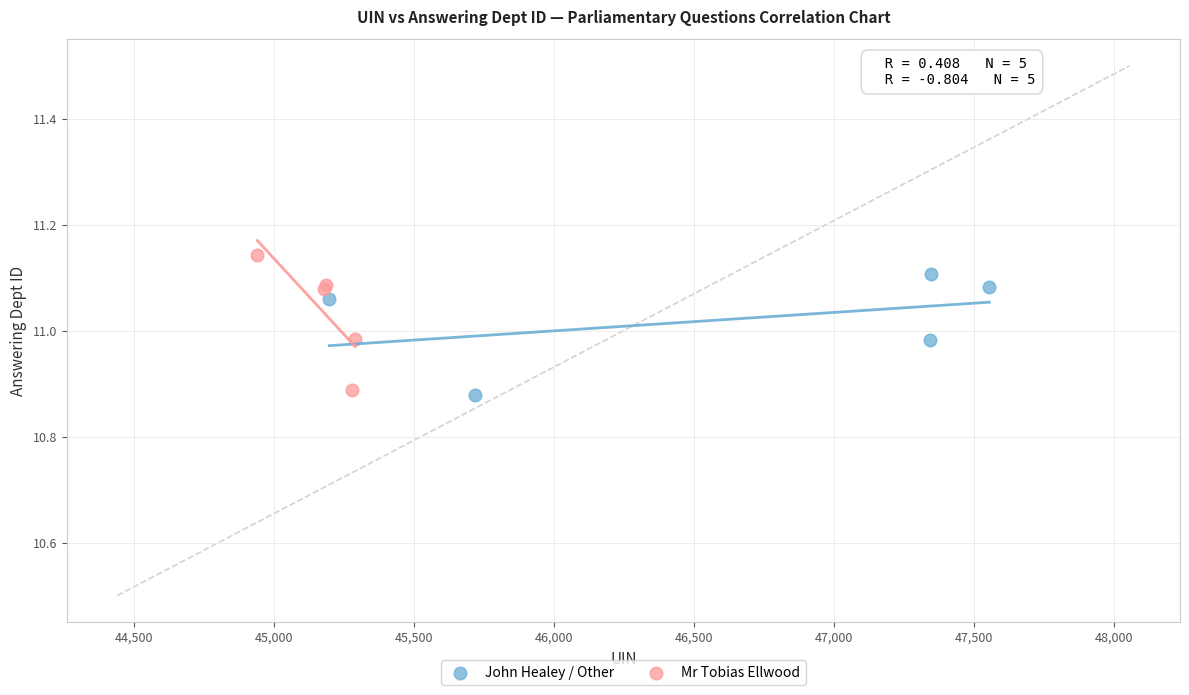

What are all the series names shown in the legend?

John Healey / Other, Mr Tobias Ellwood